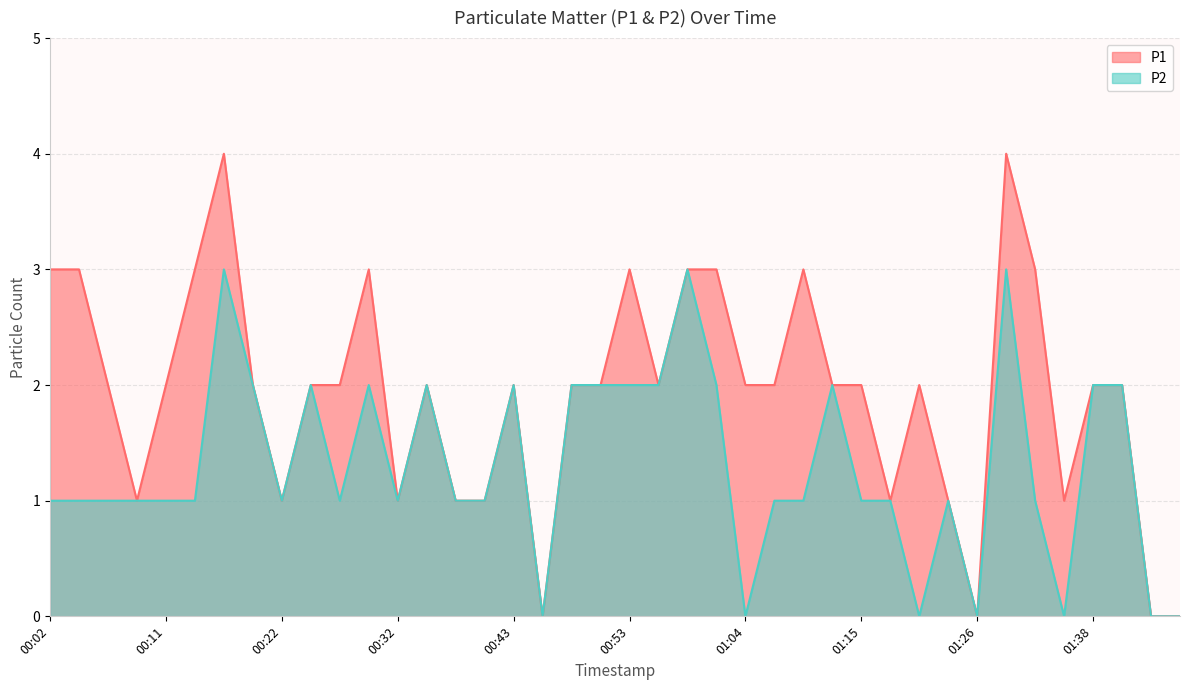

List the series in order of their peak value, highest first.

P1, P2